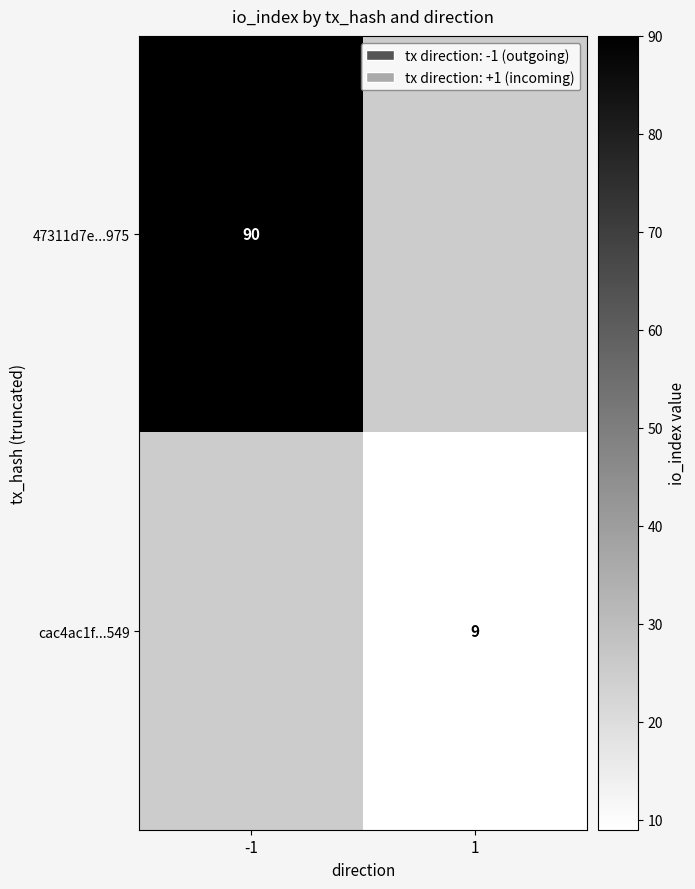

Is the value of 47311d7e...975 at -1 greater than the value of cac4ac1f...549 at 1?

Yes